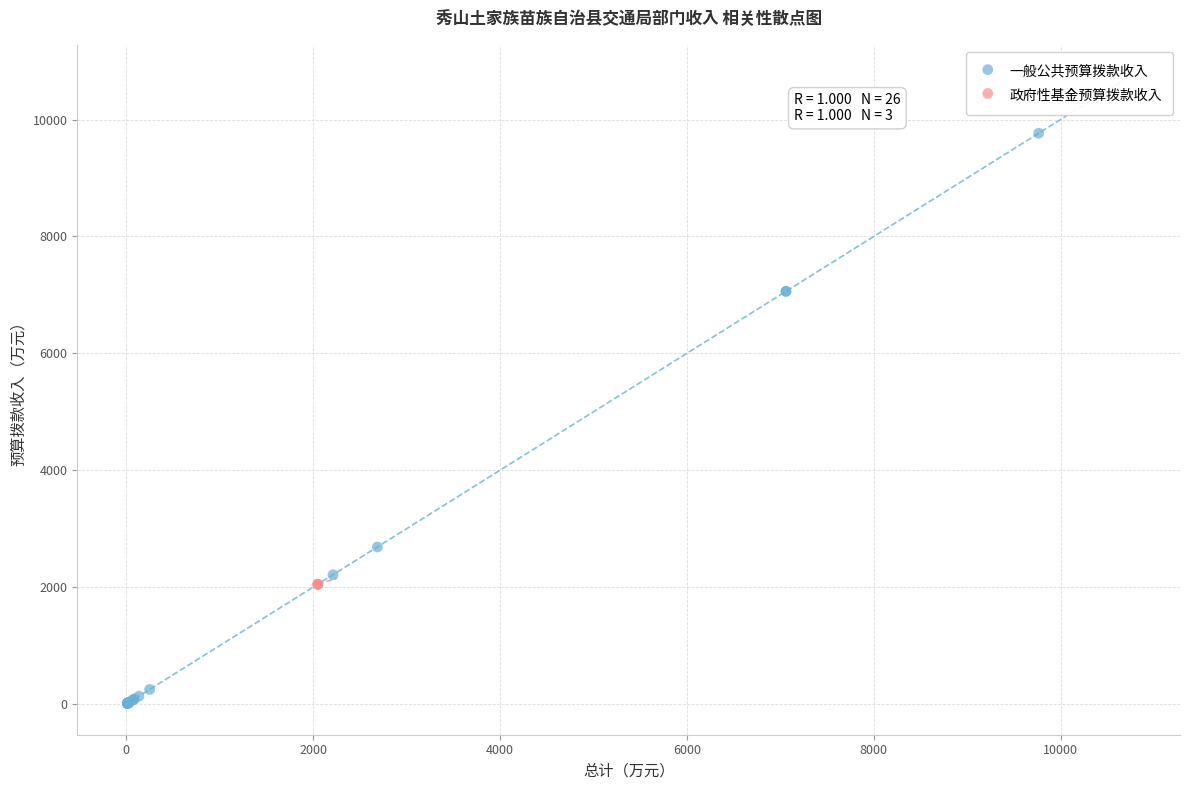

Which series contains the highest Y value?

一般公共预算拨款收入